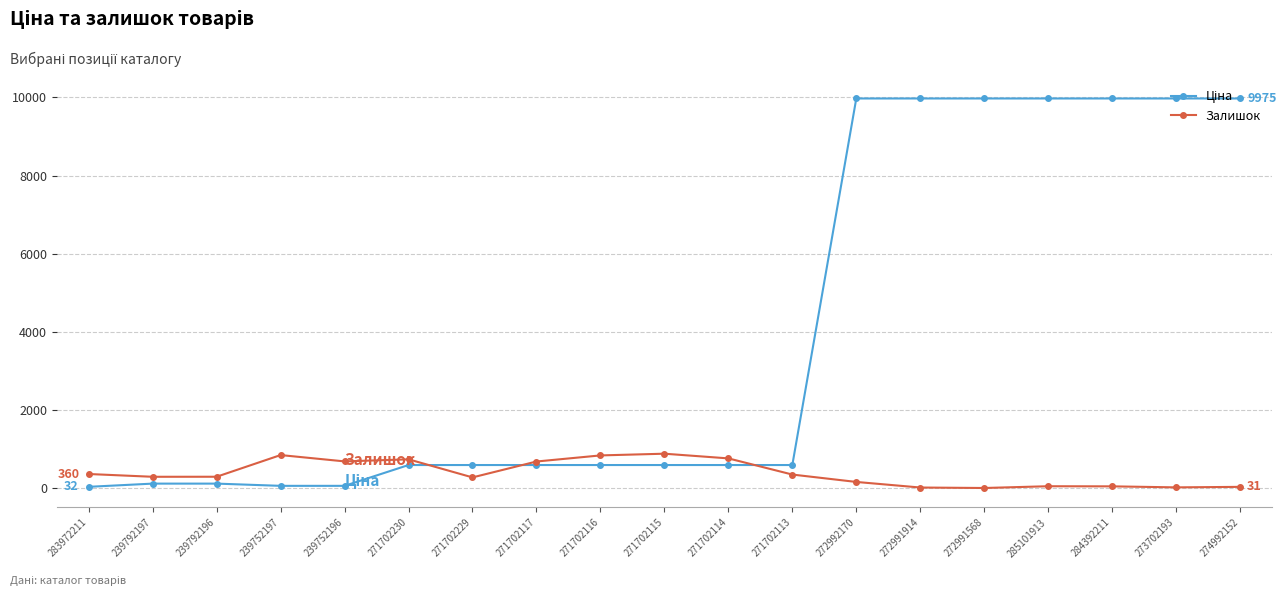

True or false: Залишок has more than 0 points higher than both neighbors.

True